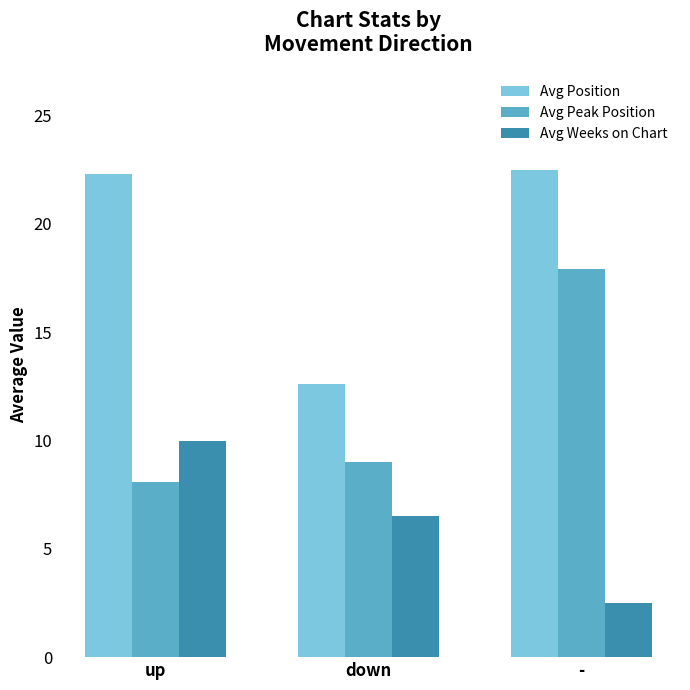

Which series has the largest total across all categories?

Avg Position